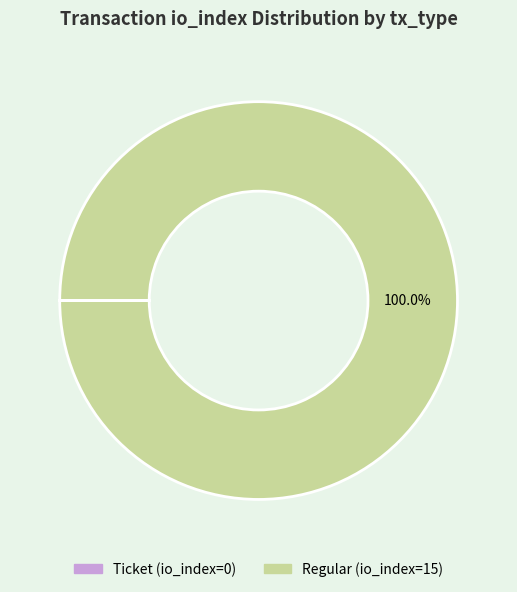

To the nearest percent, what percentage of the pie is Regular?

100%